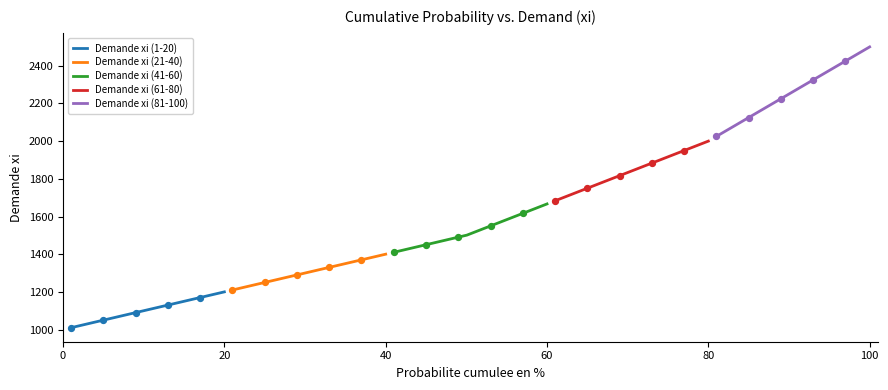

Which series has the largest Y range (max minus min)?

Demande xi (81-100)